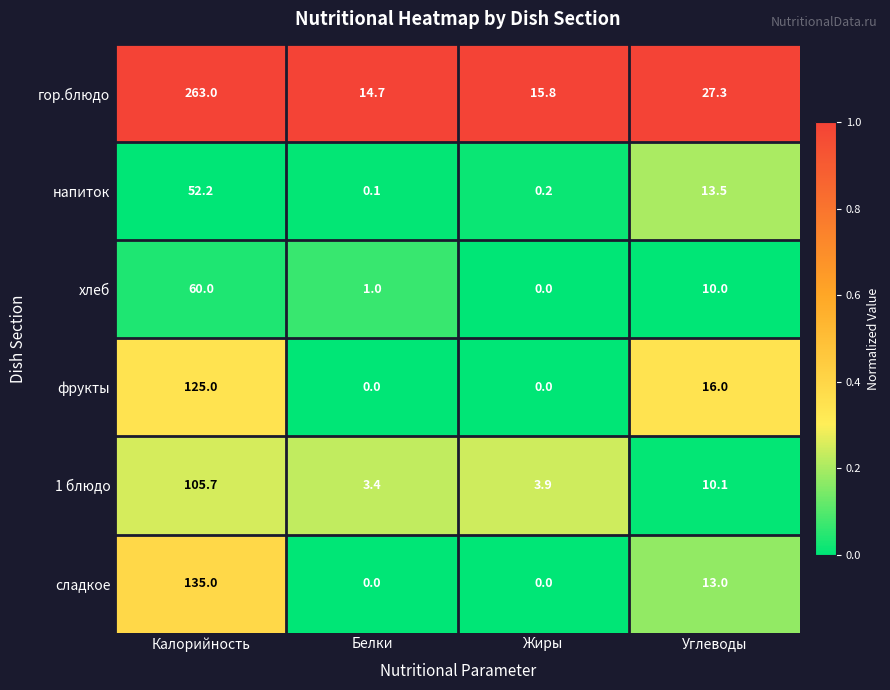

At which label is напиток closest to 26?

Углеводы